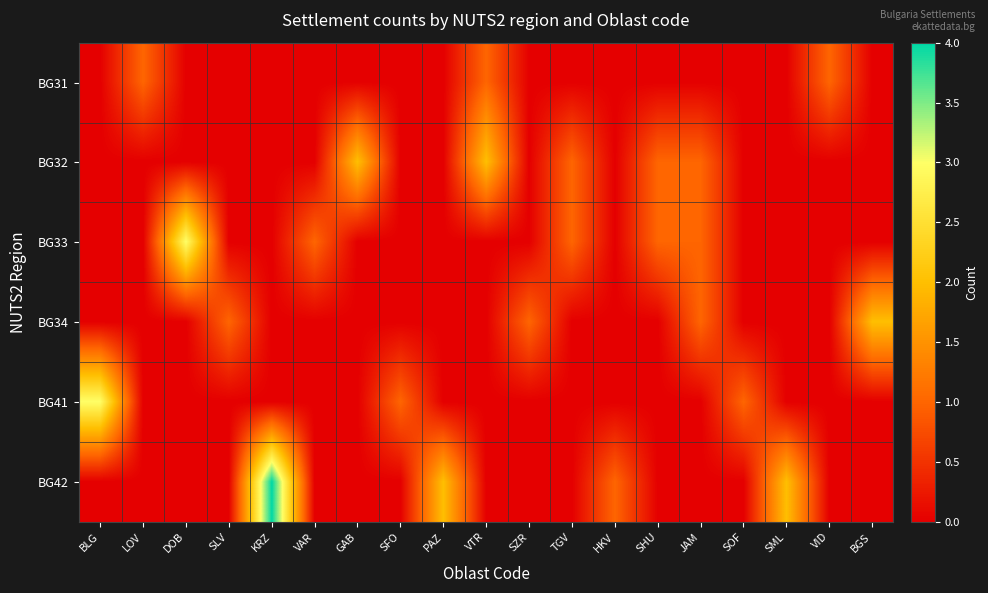

At which category is the sum across all series the highest?

KRZ